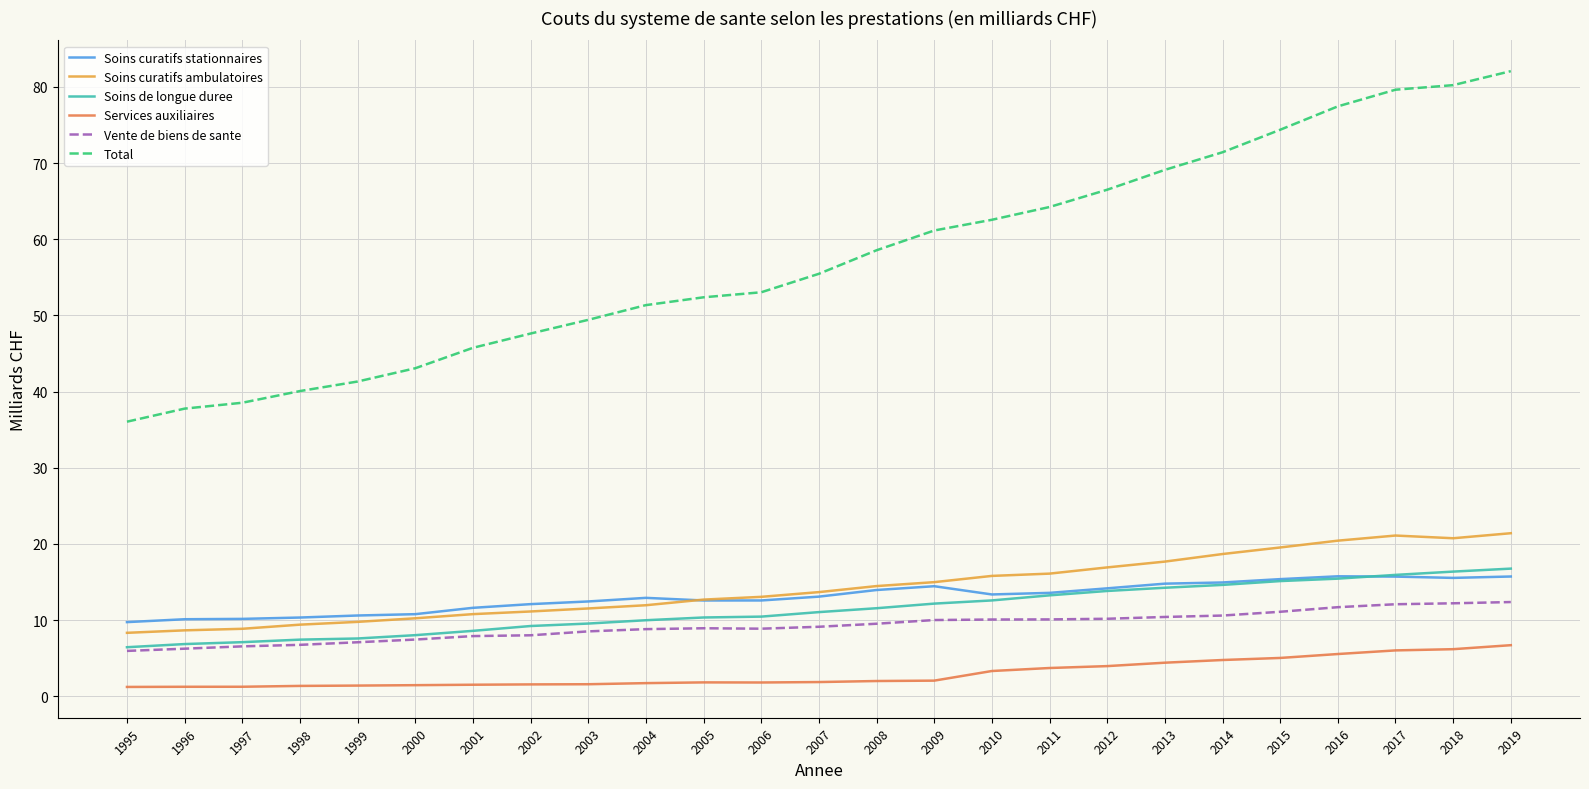

What is the sum of all Soins curatifs stationnaires values?

326.6